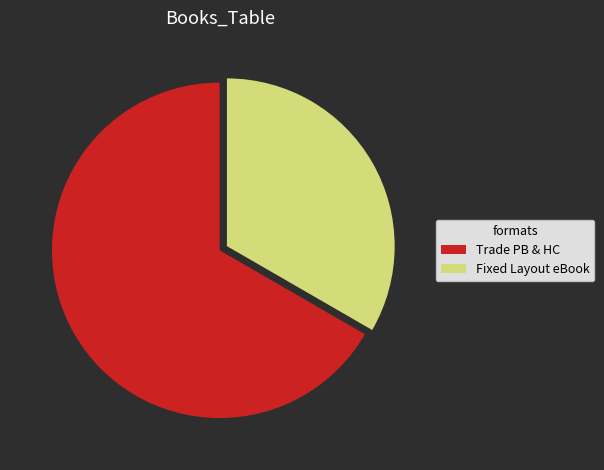

Which has a higher value, Trade PB & HC or Fixed Layout eBook?

Trade PB & HC